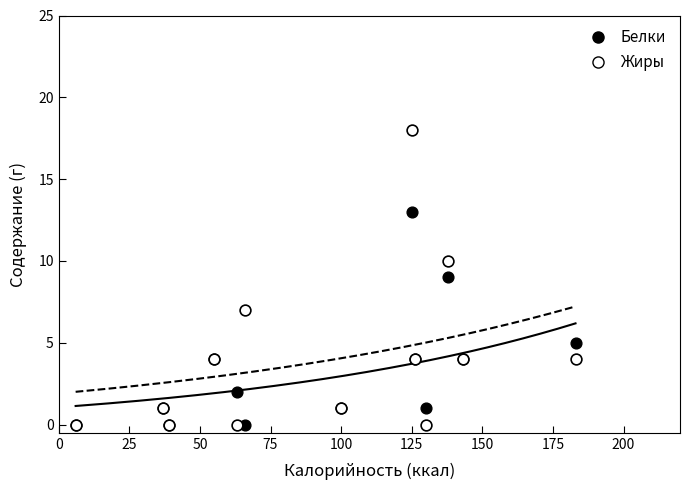

What is the X range (max minus min) for the scatter plot?

177